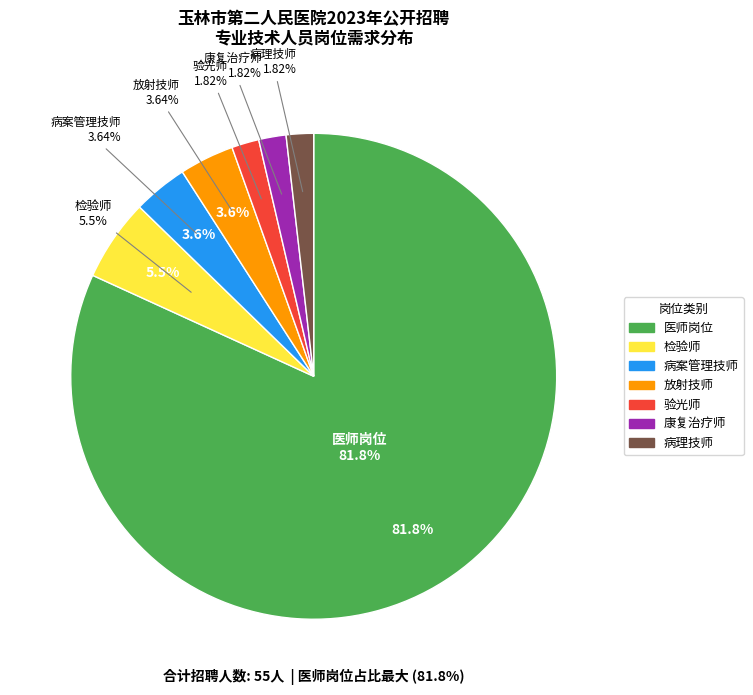

Is it true that 检验师 is 5% of the pie?

True